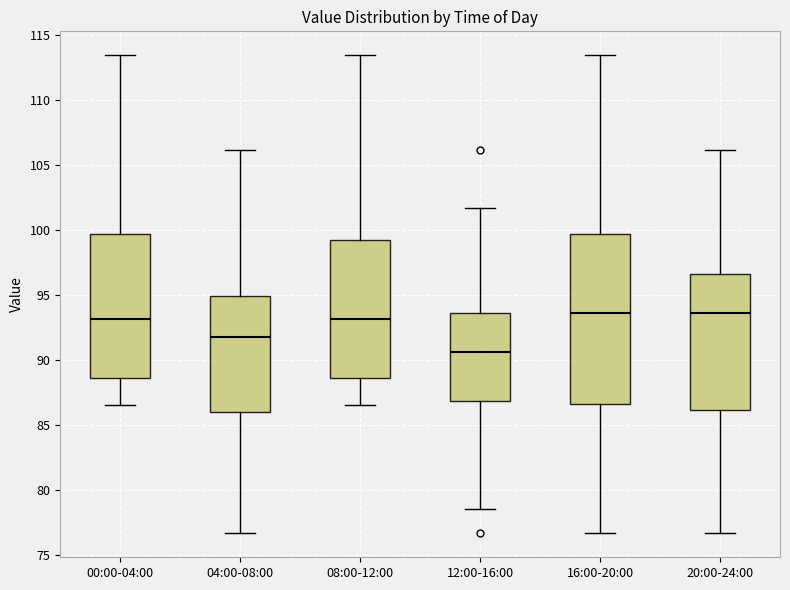

Reading left to right, read every box against the y-axis: the position of its median line, the range the box covers, and the ends of its whiskers. The values are not printed on the chart, so give them approximately, as read against the axis.

00:00-04:00: median 93.0, box 88.5 to 99.5, whiskers 86.5 to 113.5
04:00-08:00: median 92.0, box 86.0 to 95.0, whiskers 76.5 to 106.0
08:00-12:00: median 93.0, box 88.5 to 99.0, whiskers 86.5 to 113.5
12:00-16:00: median 90.5, box 87.0 to 93.5, whiskers 78.5 to 101.5
16:00-20:00: median 93.5, box 86.5 to 99.5, whiskers 76.5 to 113.5
20:00-24:00: median 93.5, box 86.0 to 96.5, whiskers 76.5 to 106.0